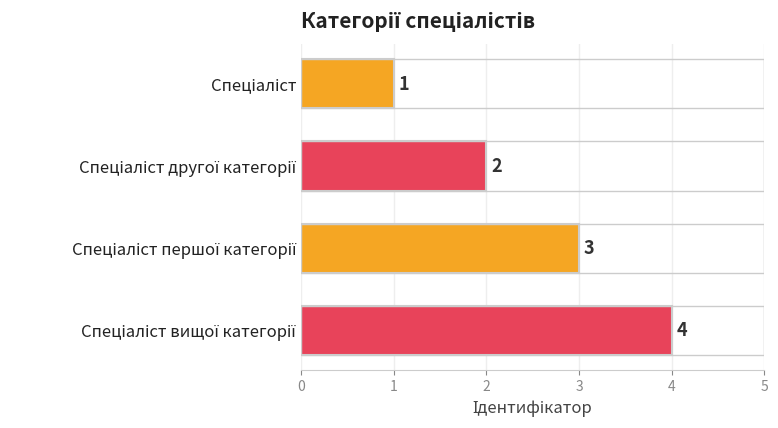

How many values are between 2 and 4?

3